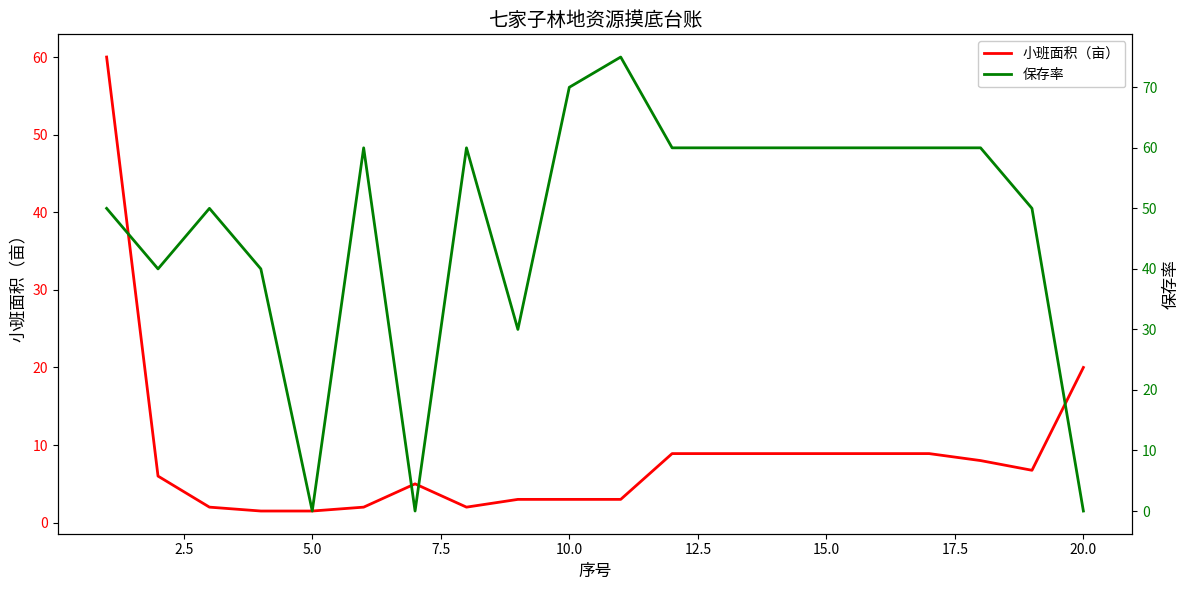

True or false: 小班面积（亩） has a value of 12.1 at 15.0.

False